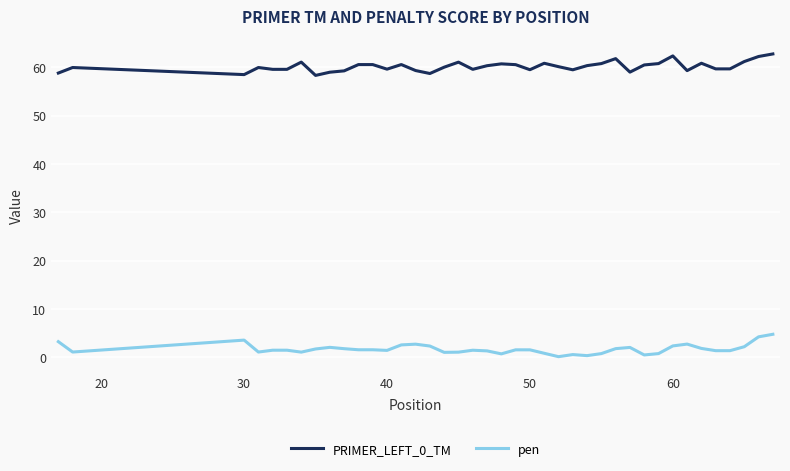

What is the greatest value displayed?

62.7